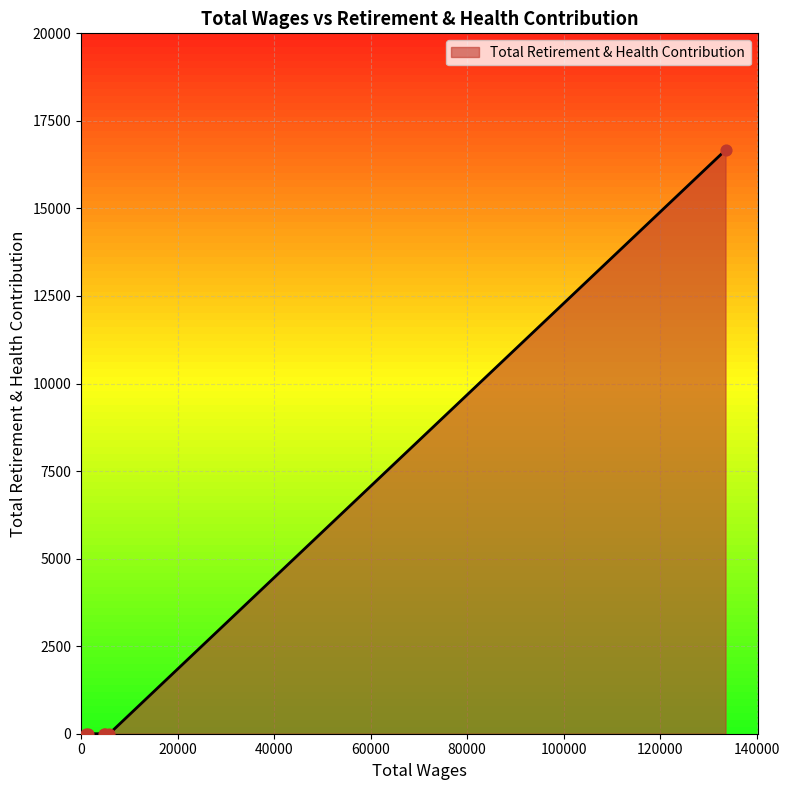

What is the greatest value displayed?

16667